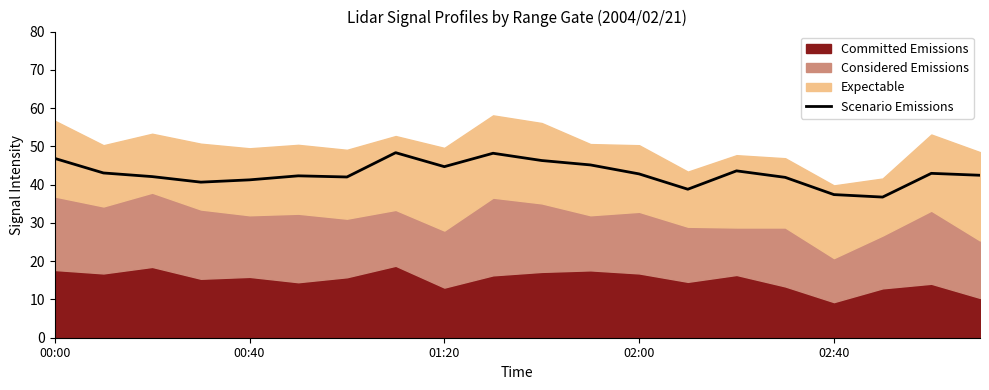

The value of Scenario Emissions at 02:40 is 37.4. True or false?

True